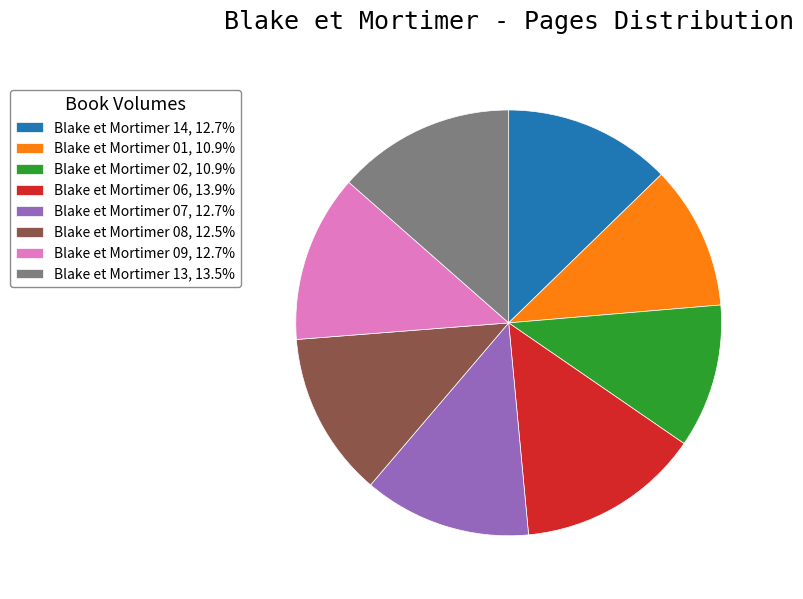

Combined, do Blake et Mortimer 09, 12.7% and Blake et Mortimer 02, 10.9% account for over 50%?

No